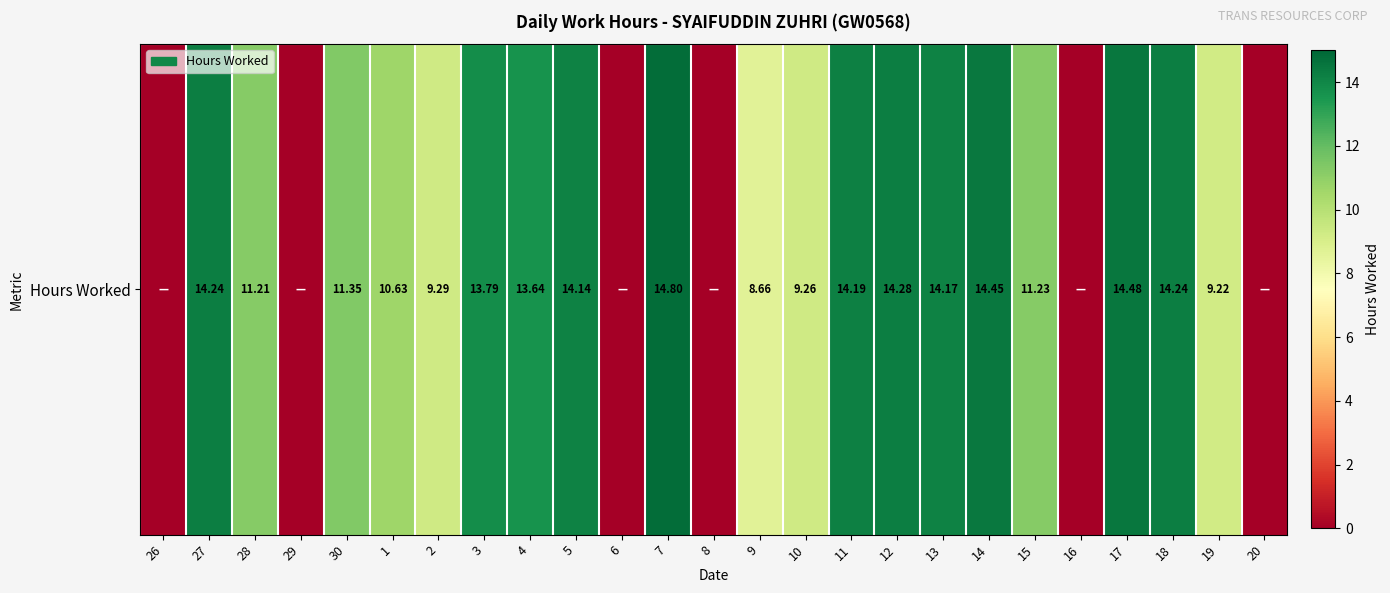

How many positive values are there?

19